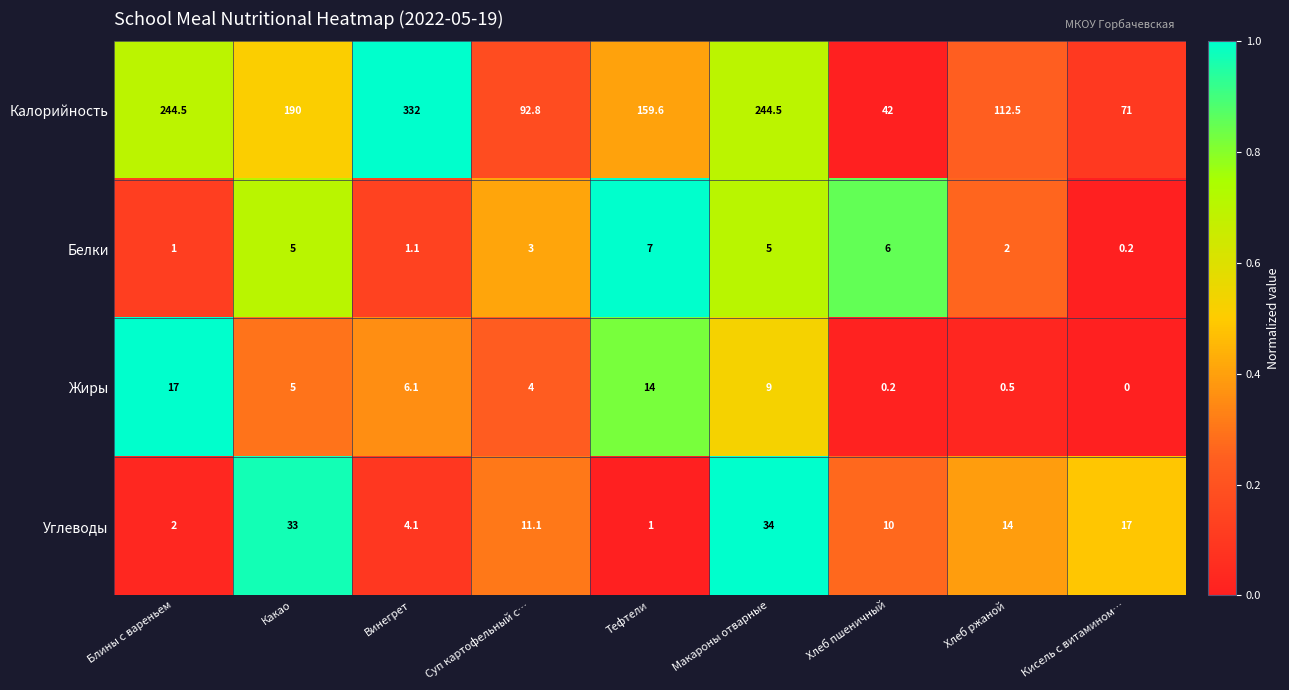

List the series in order of their peak value, lowest first.

Белки, Жиры, Углеводы, Калорийность